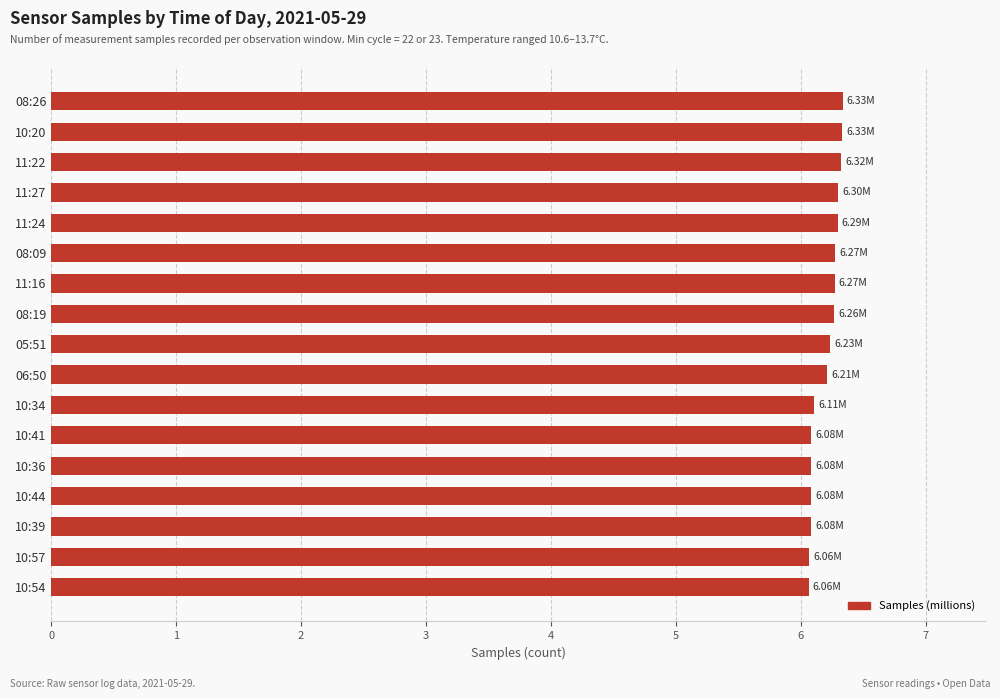

What is the average value?

6.2